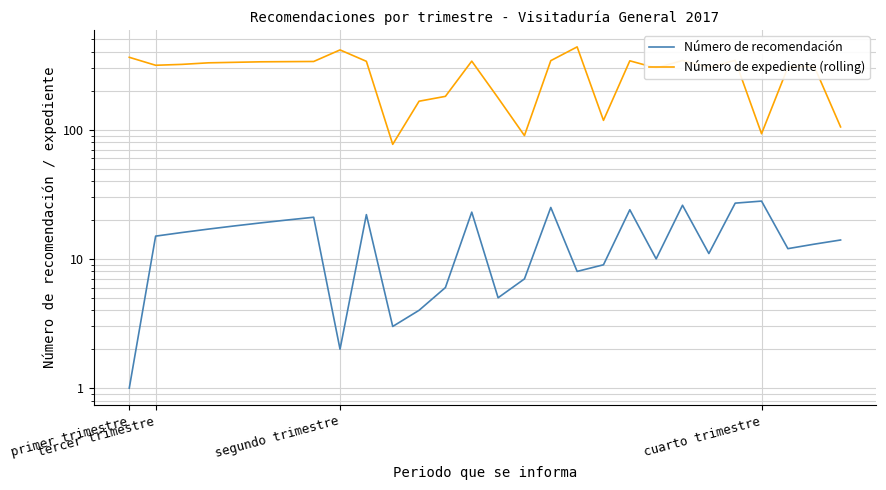

What is the difference between the highest and lowest values at 23?

317